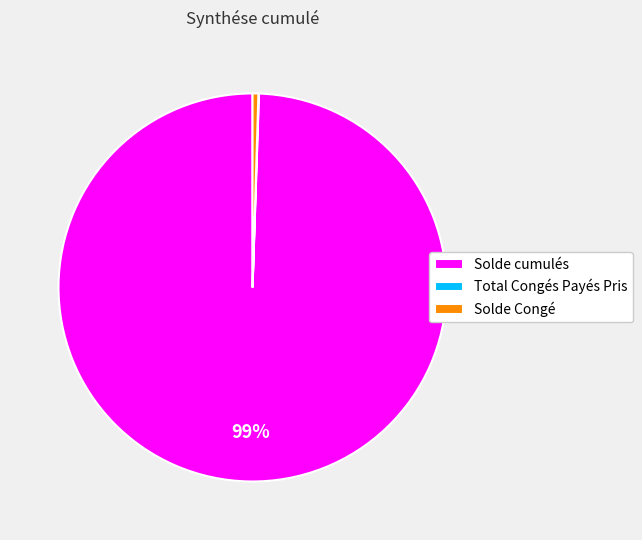

True or false: Solde Congé accounts for 14% of the total.

False